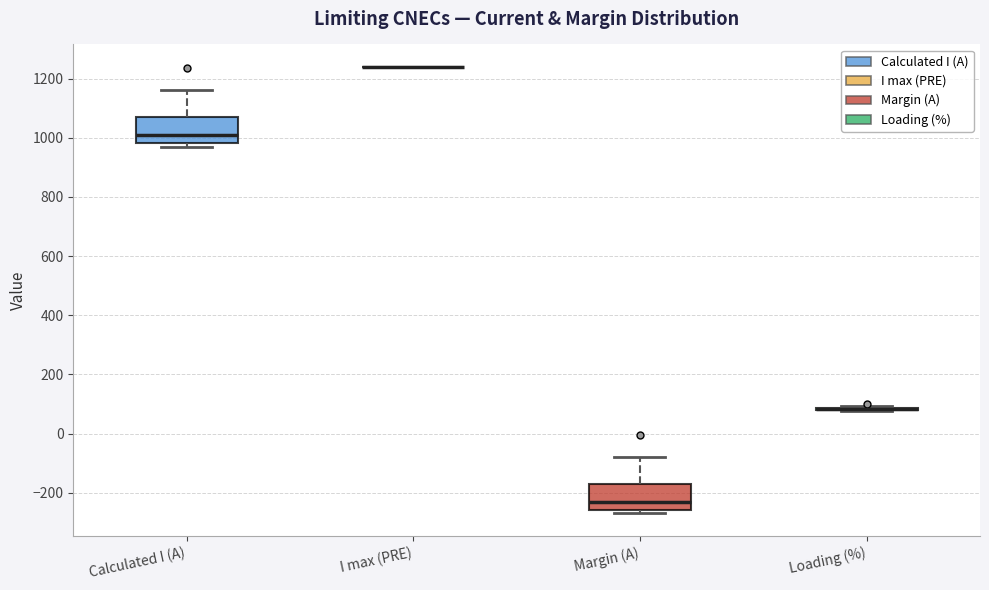

Where does the median line of the box for Calculated I (A) sit on the y-axis? The values are not printed on the chart, so give them approximately, as read against the axis.

1000